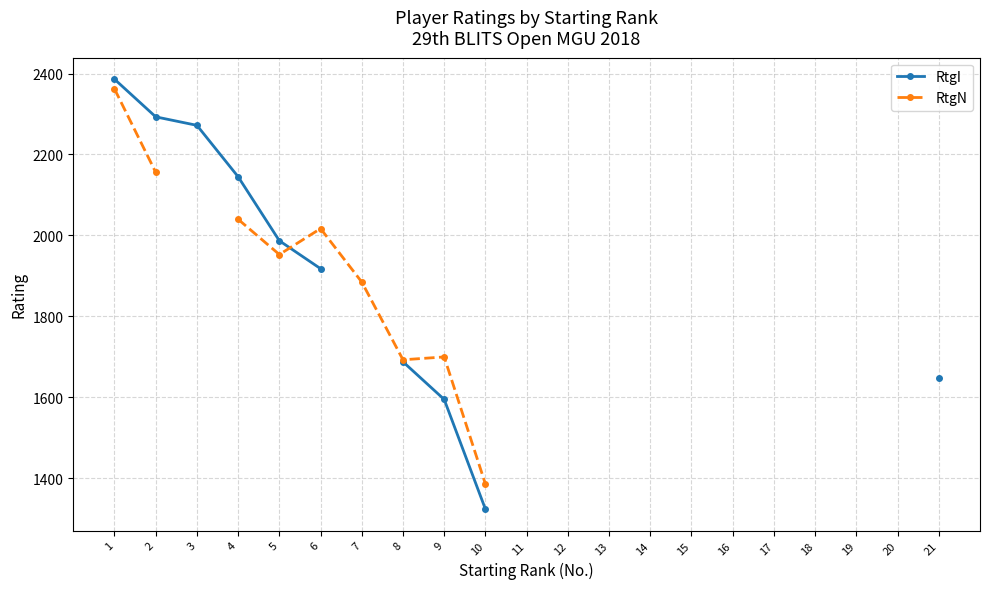

How many data points does each series have?

21